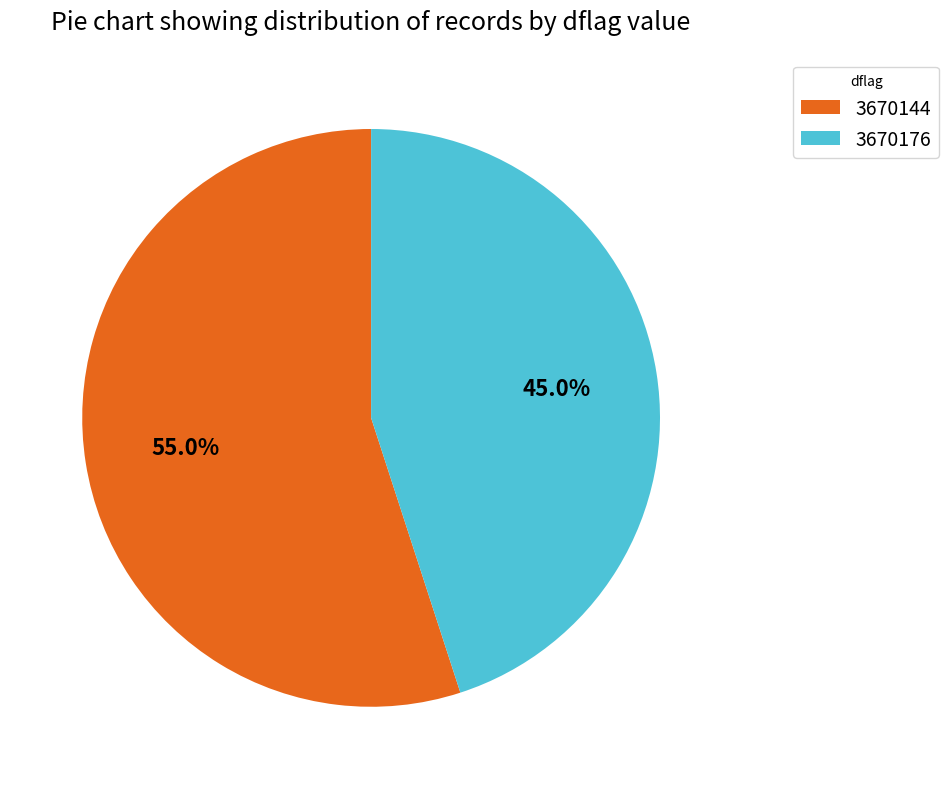

True or false: 3670144 accounts for 59% of the total.

False